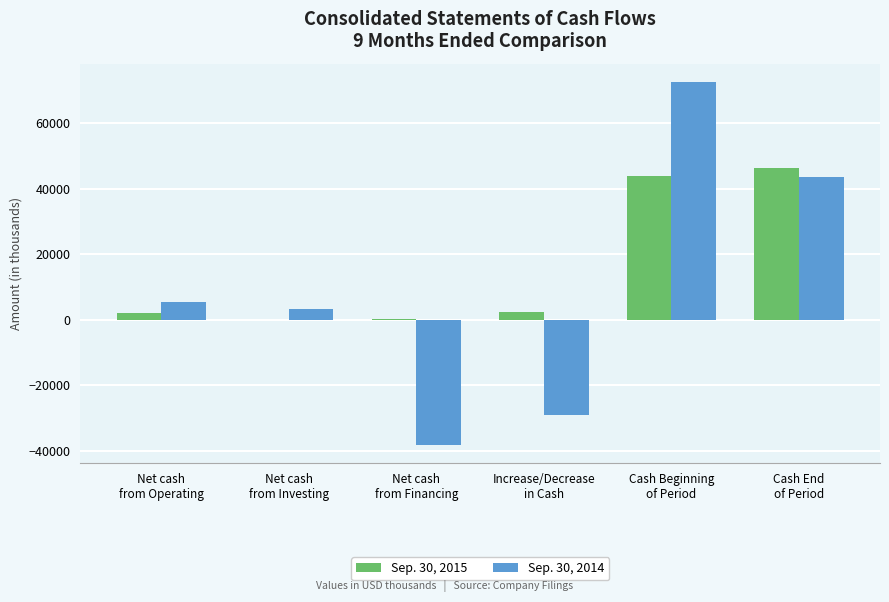

Is it true that Sep. 30, 2014 equals 43507 at Cash End
of Period?

True